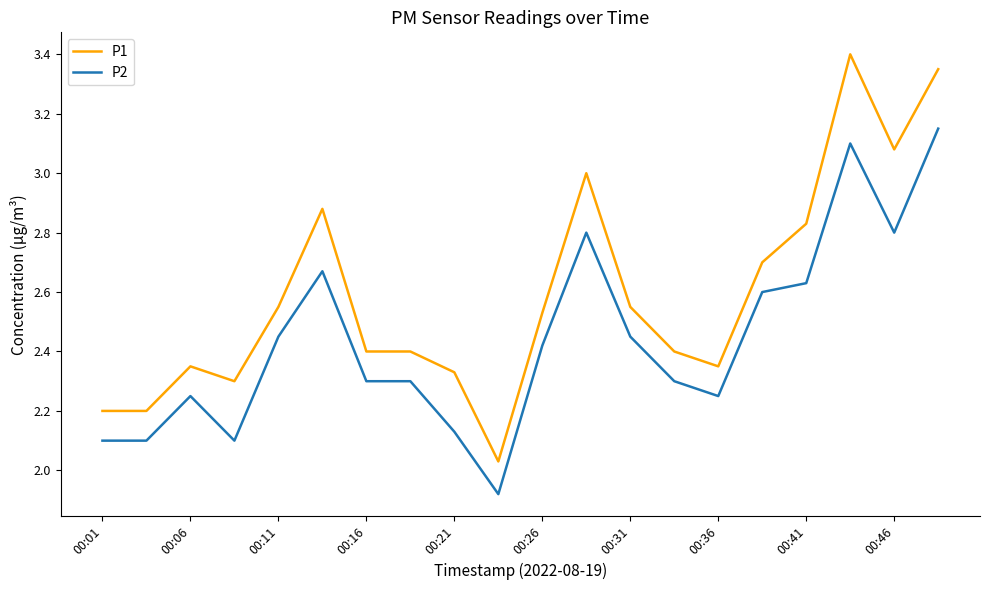

Rank the series by their average value, from lowest to highest.

P2, P1